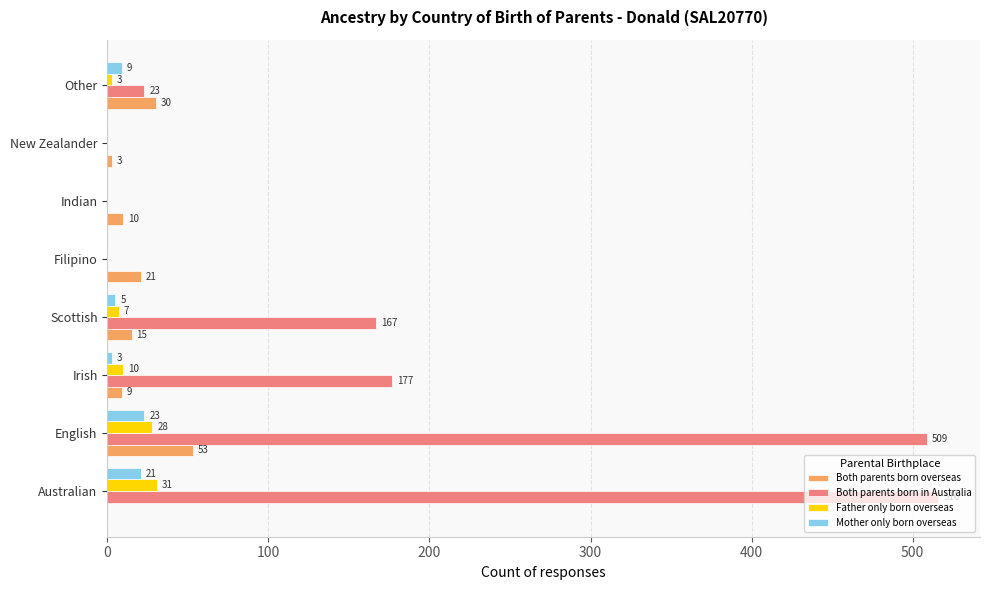

What is the sum of all Father only born overseas values?

79